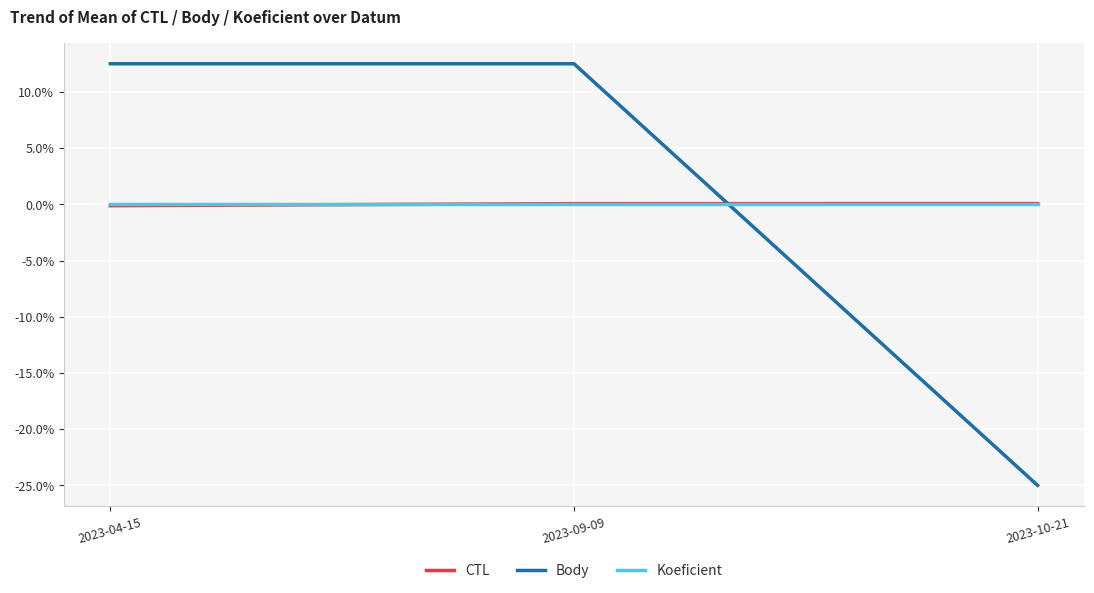

Does the chart have visible grid lines?

Yes